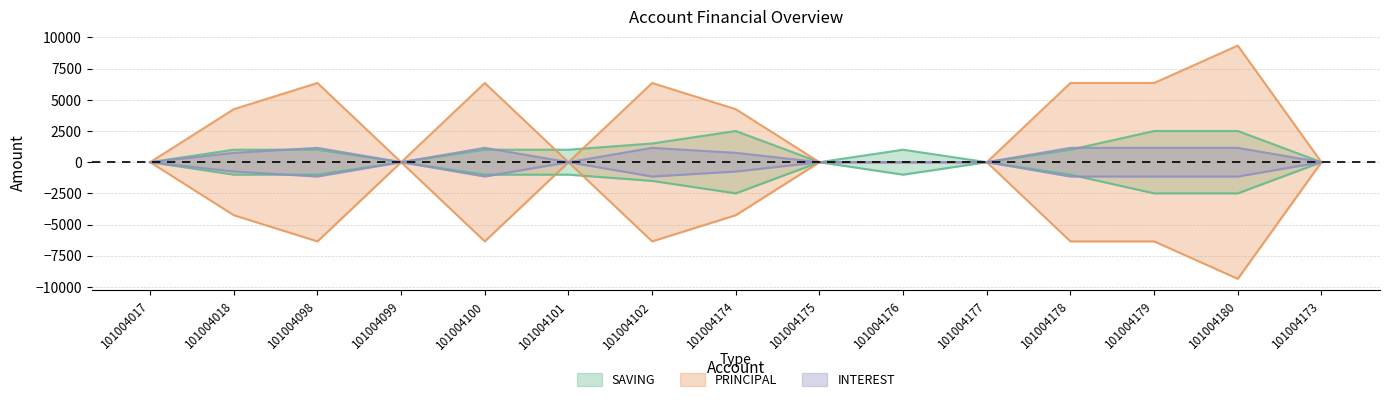

True or false: SAVING has a value of -1480 at 101004175.

False